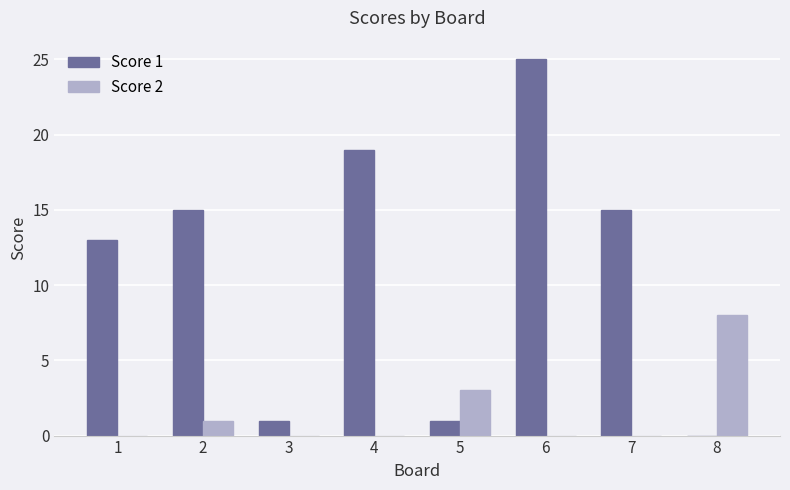

How many distinct data groups are displayed?

2